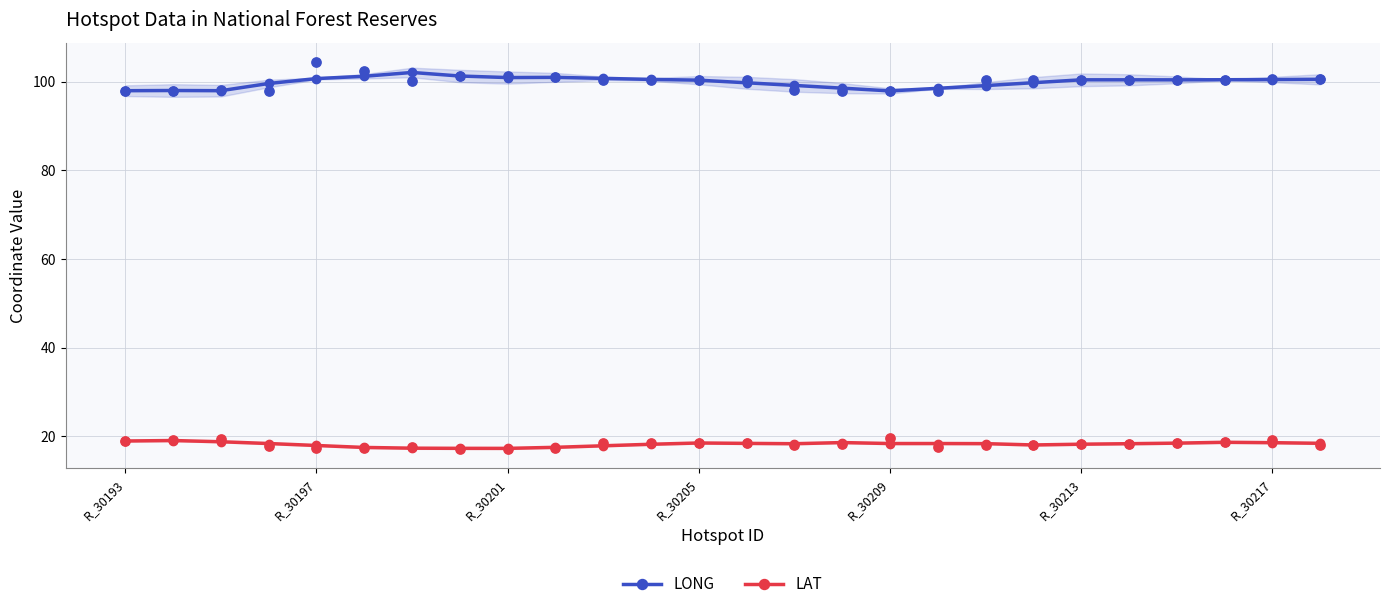

Which series has the largest total across all categories?

LONG